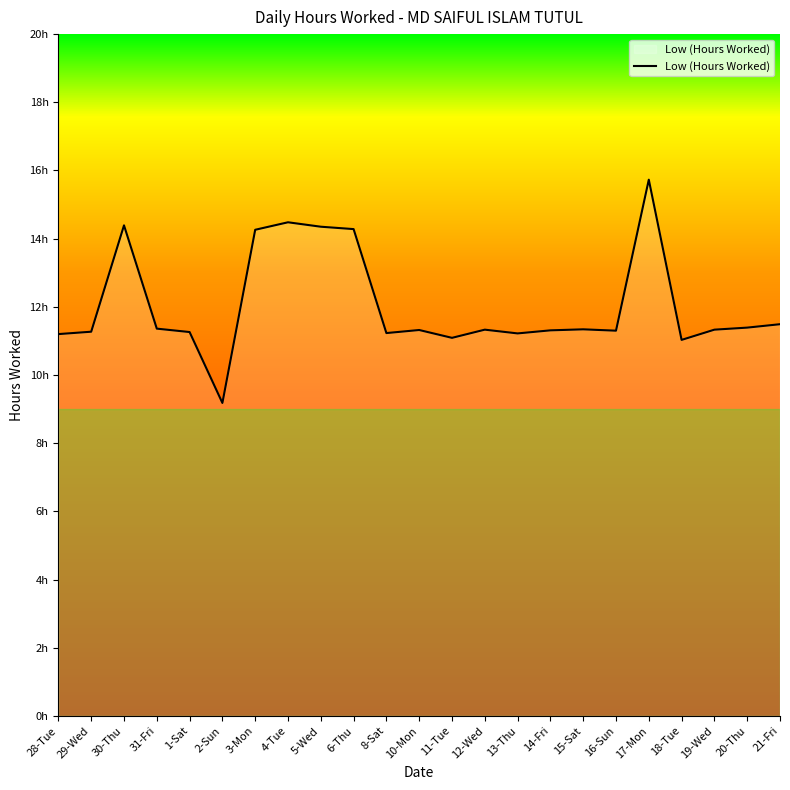

At which label is the value closest to 12?

21-Fri